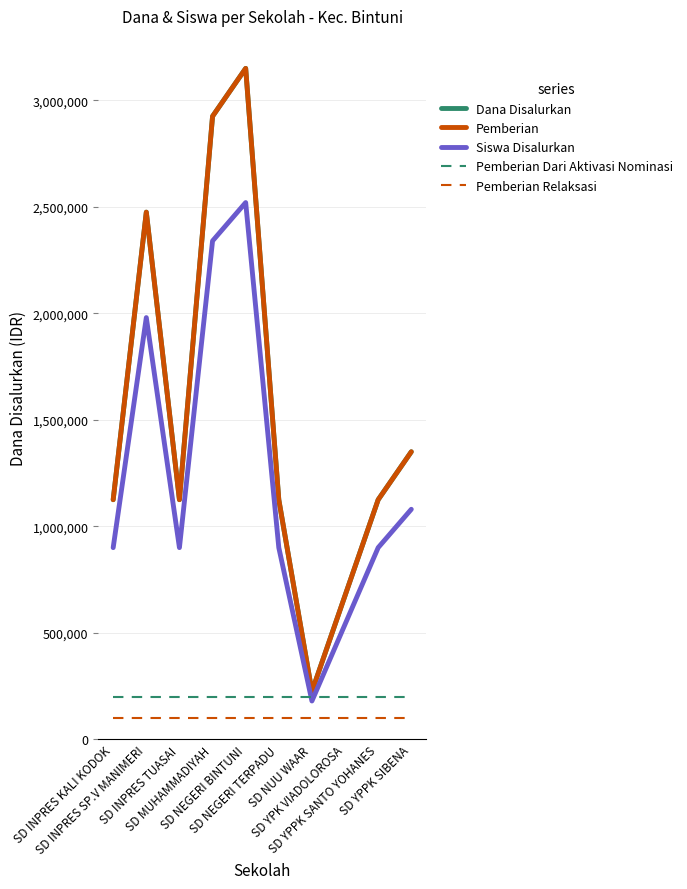

Reading left to right, what are all the values shown in this chart?

Dana Disalurkan: SD INPRES KALI KODOK=1125000	SD INPRES SP.V MANIMERI=2475000	SD INPRES TUASAI=1125000	SD MUHAMMADIYAH=2925000	SD NEGERI BINTUNI=3150000	SD NEGERI TERPADU=1125000	SD NUU WAAR=225000	SD YPK VIADOLOROSA=675000	SD YPPK SANTO YOHANES=1125000	SD YPPK SIBENA=1350000
Pemberian: SD INPRES KALI KODOK=1125000	SD INPRES SP.V MANIMERI=2475000	SD INPRES TUASAI=1125000	SD MUHAMMADIYAH=2925000	SD NEGERI BINTUNI=3150000	SD NEGERI TERPADU=1125000	SD NUU WAAR=225000	SD YPK VIADOLOROSA=675000	SD YPPK SANTO YOHANES=1125000	SD YPPK SIBENA=1350000
Siswa Disalurkan: SD INPRES KALI KODOK=900000	SD INPRES SP.V MANIMERI=1980000	SD INPRES TUASAI=900000	SD MUHAMMADIYAH=2340000	SD NEGERI BINTUNI=2520000	SD NEGERI TERPADU=900000	SD NUU WAAR=180000	SD YPK VIADOLOROSA=540000	SD YPPK SANTO YOHANES=900000	SD YPPK SIBENA=1080000
Pemberian Dari Aktivasi Nominasi: SD INPRES KALI KODOK=200000	SD INPRES SP.V MANIMERI=200000	SD INPRES TUASAI=200000	SD MUHAMMADIYAH=200000	SD NEGERI BINTUNI=200000	SD NEGERI TERPADU=200000	SD NUU WAAR=200000	SD YPK VIADOLOROSA=200000	SD YPPK SANTO YOHANES=200000	SD YPPK SIBENA=200000
Pemberian Relaksasi: SD INPRES KALI KODOK=100000	SD INPRES SP.V MANIMERI=100000	SD INPRES TUASAI=100000	SD MUHAMMADIYAH=100000	SD NEGERI BINTUNI=100000	SD NEGERI TERPADU=100000	SD NUU WAAR=100000	SD YPK VIADOLOROSA=100000	SD YPPK SANTO YOHANES=100000	SD YPPK SIBENA=100000